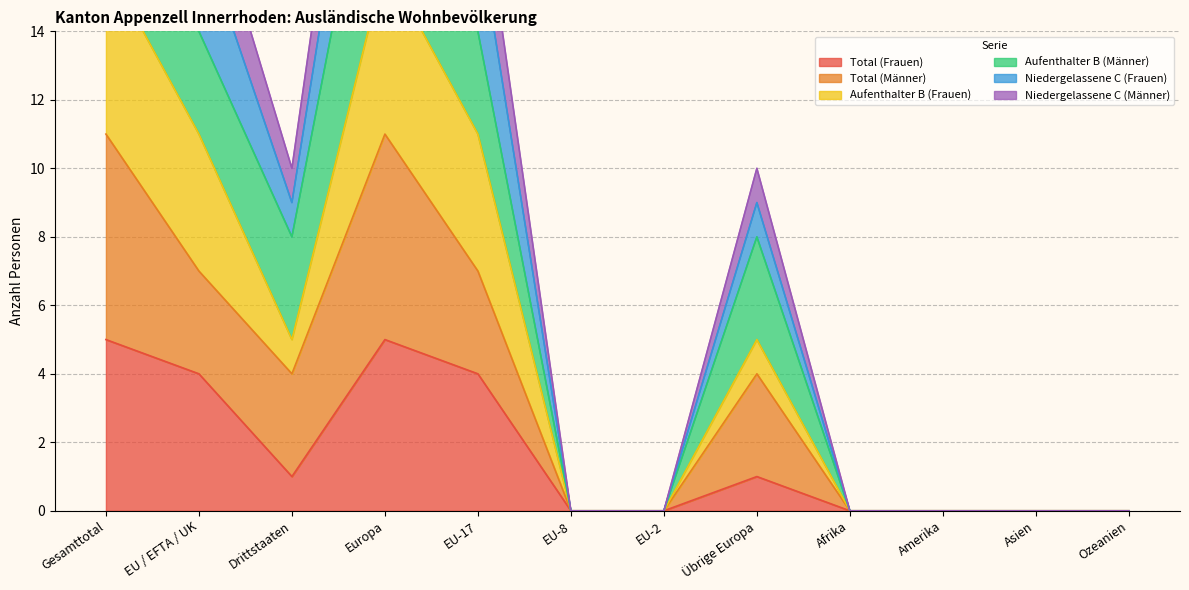

True or false: Niedergelassene C (Männer) has more than 1 interior local peaks.

True